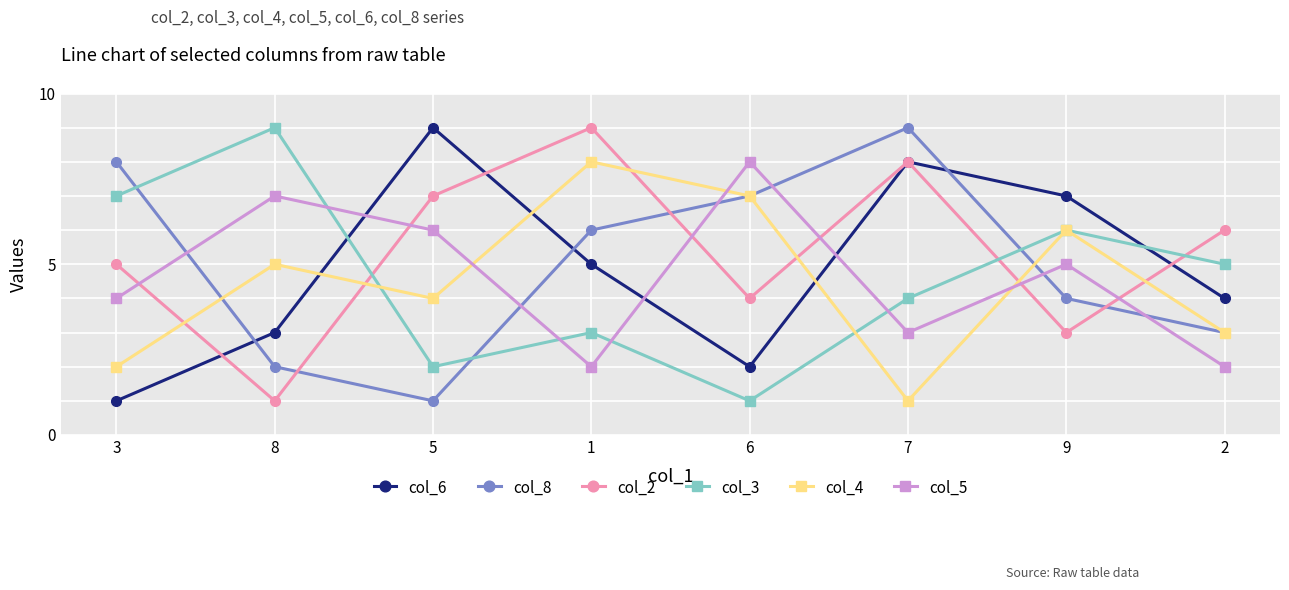

Does the chart have visible grid lines?

Yes